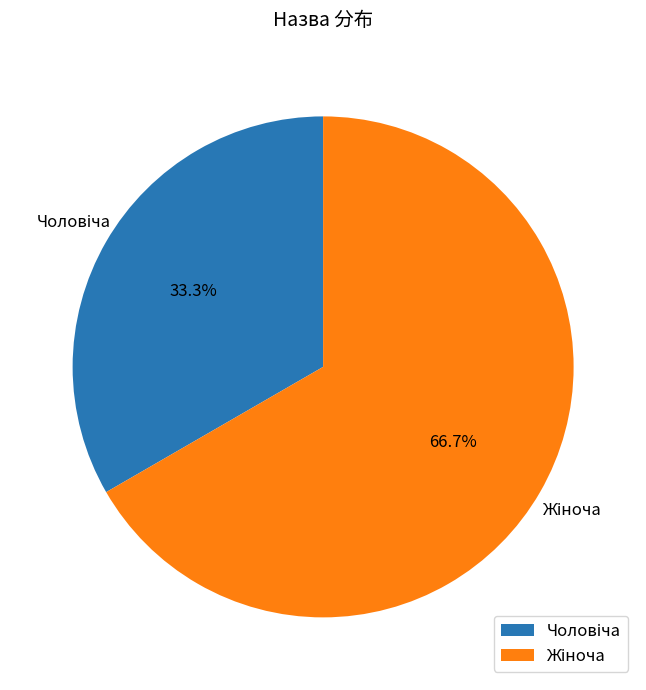

Is there a majority slice in this chart?

Yes